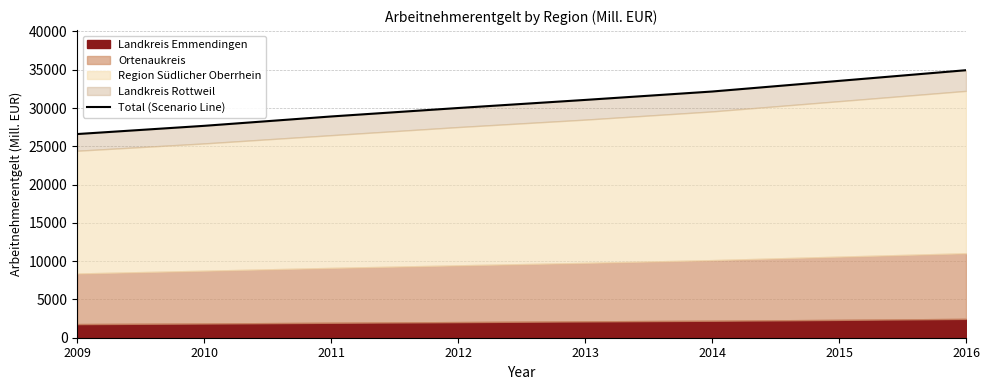

Reading right to left, extract all data points from this chart.

2016=34939.9	2015=33546.6	2014=32156.3	2013=31059.3	2012=30003.0	2011=28899.0	2010=27676.5	2009=26602.6